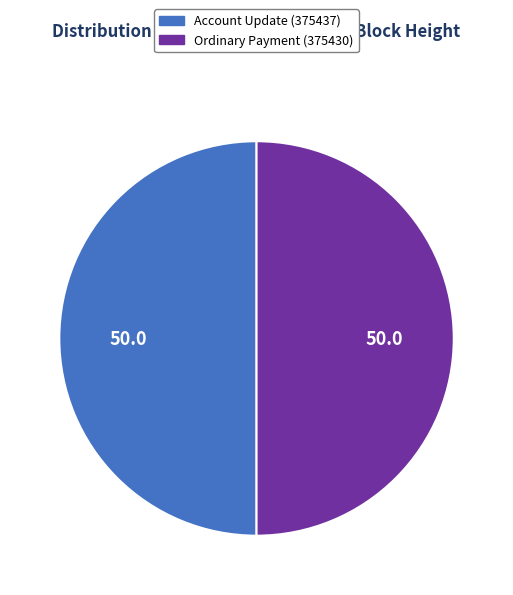

What is the ratio of the value at Ordinary Payment (375430) to the value at Account Update (375437)?

1.0